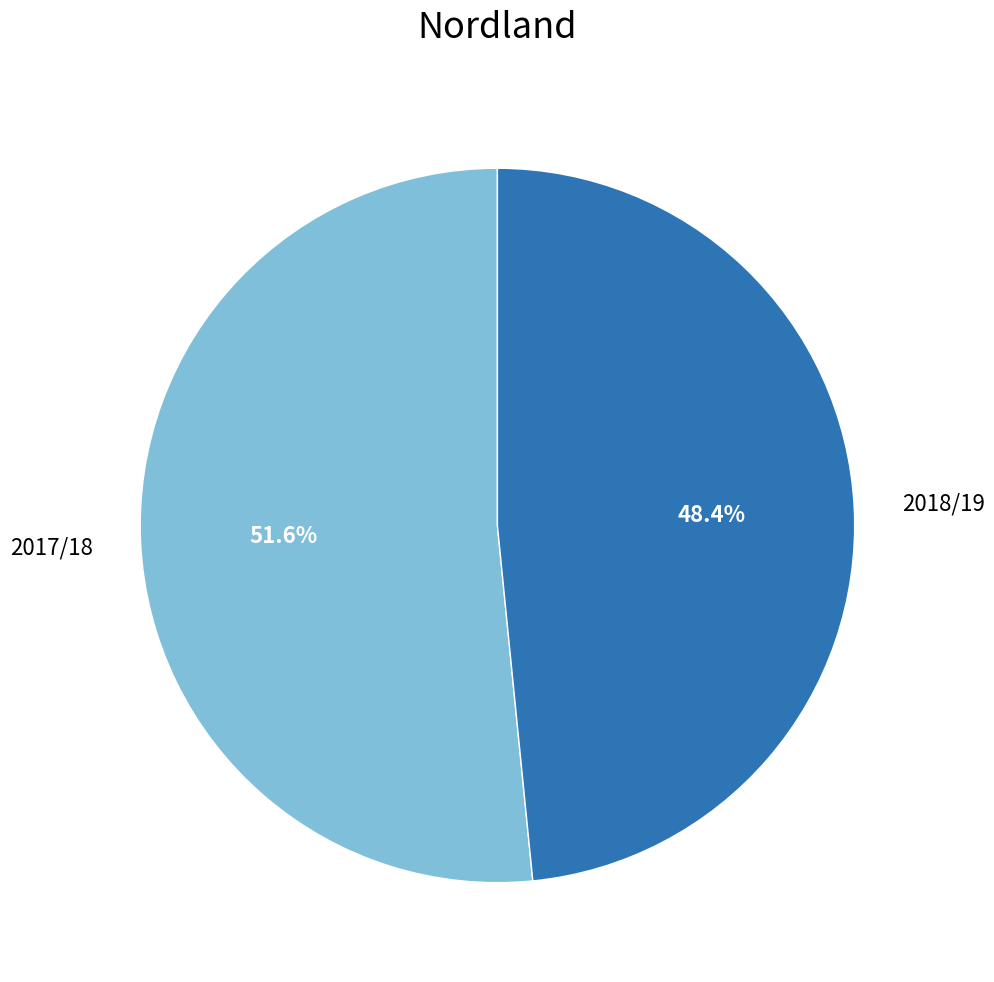

Is there any slice that represents more than half of the pie?

Yes